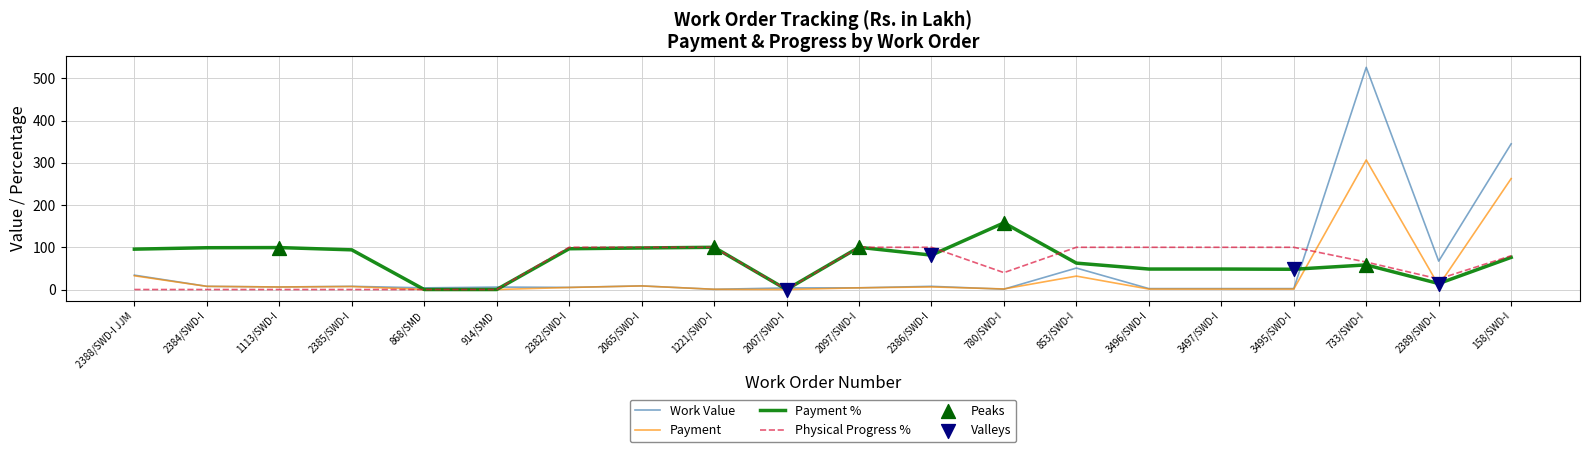

Is the value of Physical Progress % at 2385/SWD-I greater than the value of Payment at 158/SWD-I?

No